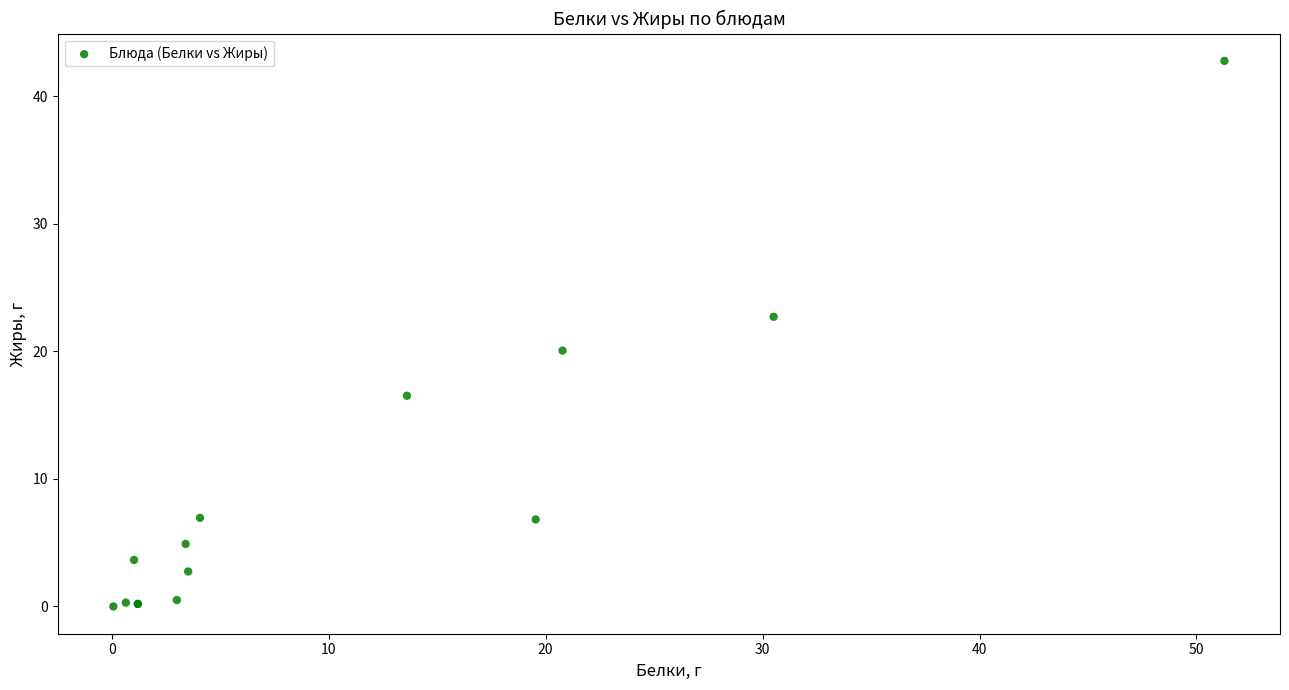

What Y value in the scatter plot is closest to 21?

20.1